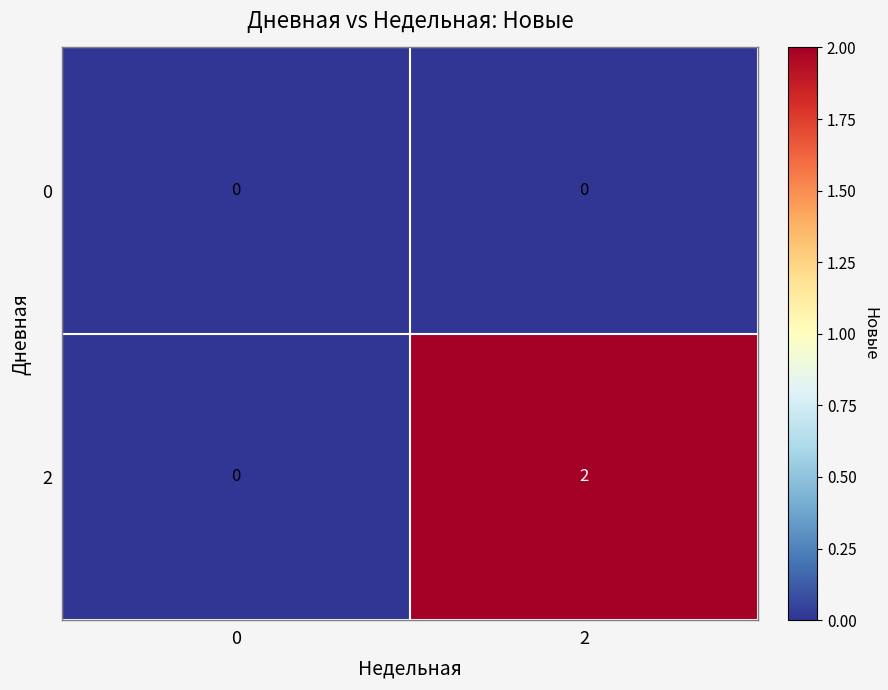

The 2 series shows 0 at 0. True or false?

True